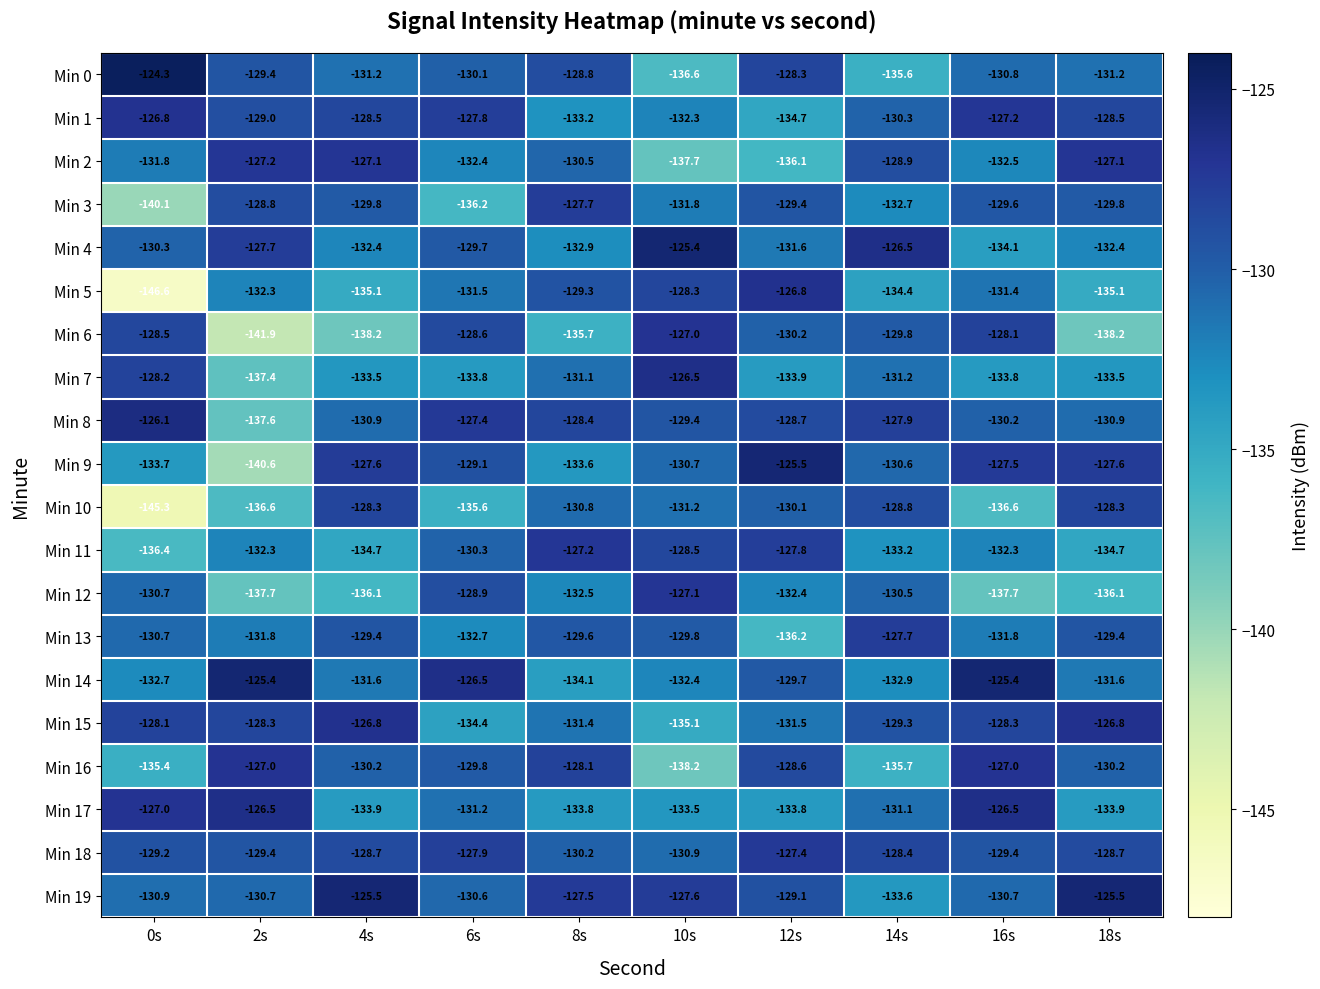

At which category does the chart reach its minimum across all series?

0s